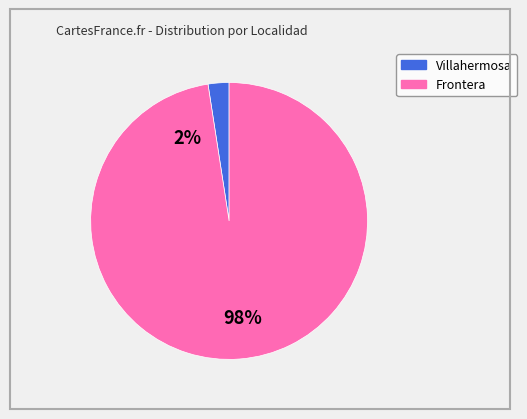

How many slices are in this pie chart?

2